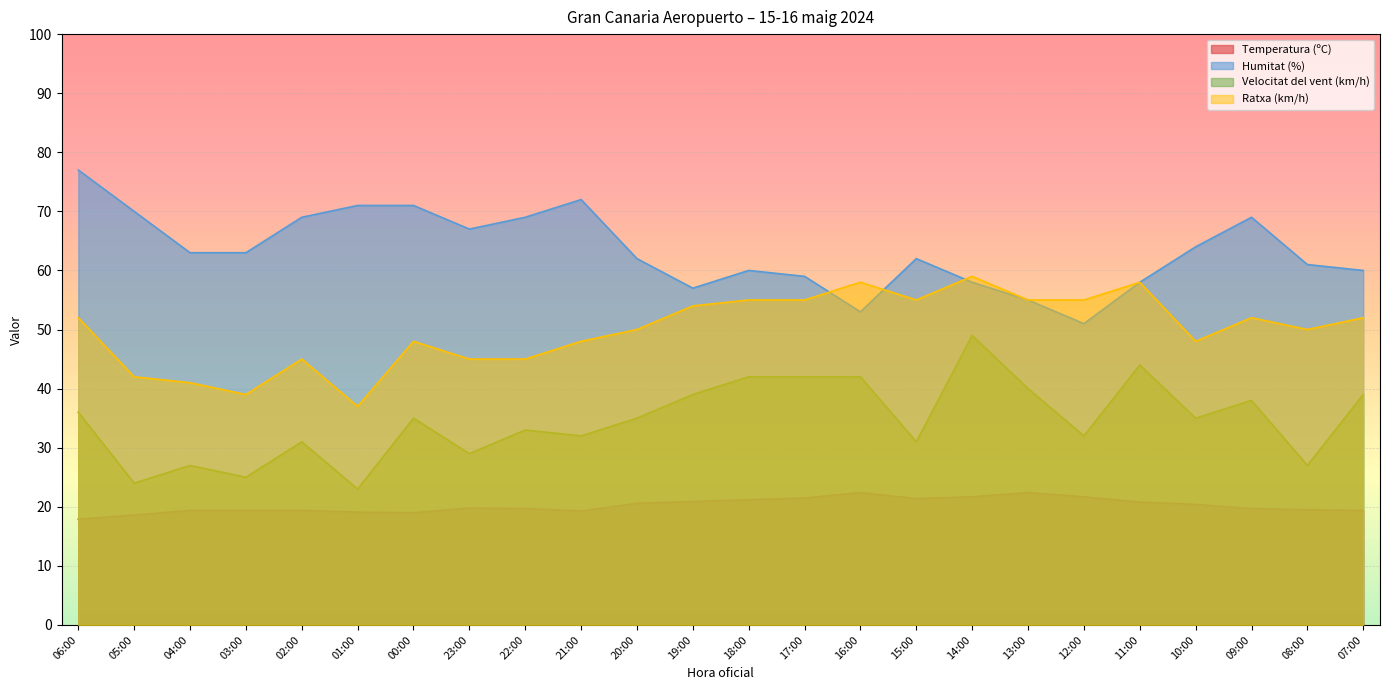

What position from the left is 14:00?

17